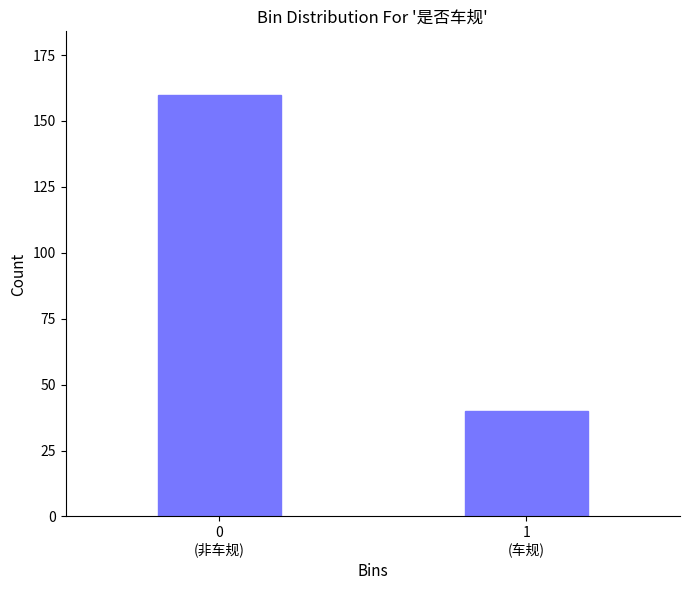

Reading left to right, what are all the values shown in this chart?

160	40